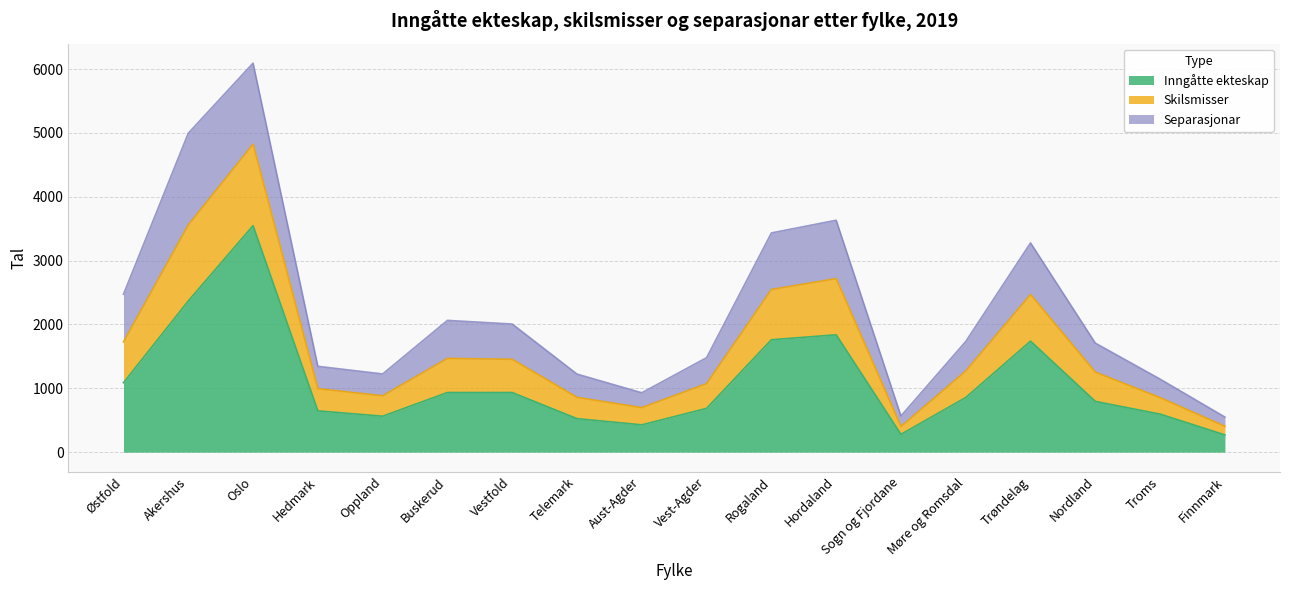

True or false: Inngåtte ekteskap has a value of 363 at Oppland.

False